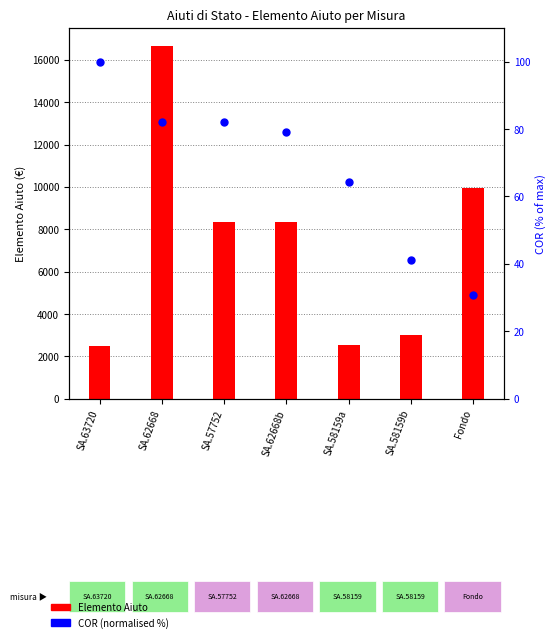

Is the value of Elemento Aiuto at SA.62668 greater than the value of COR (normalised %) at SA.62668b?

Yes